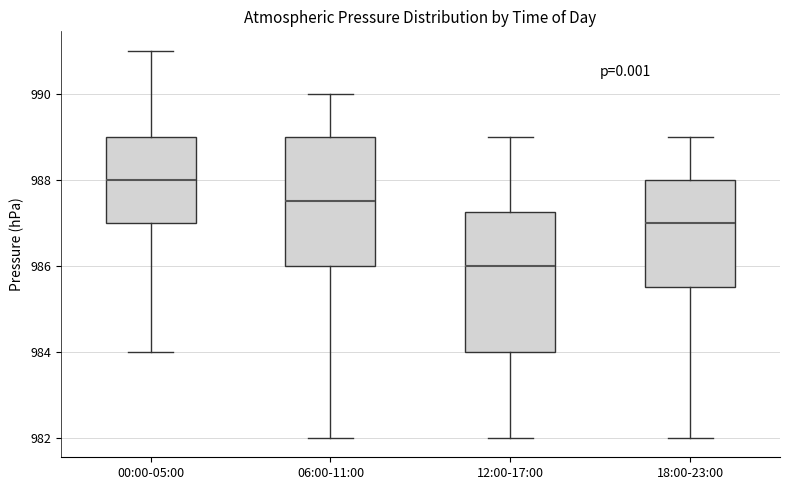

Which box's median line is the highest?

00:00-05:00